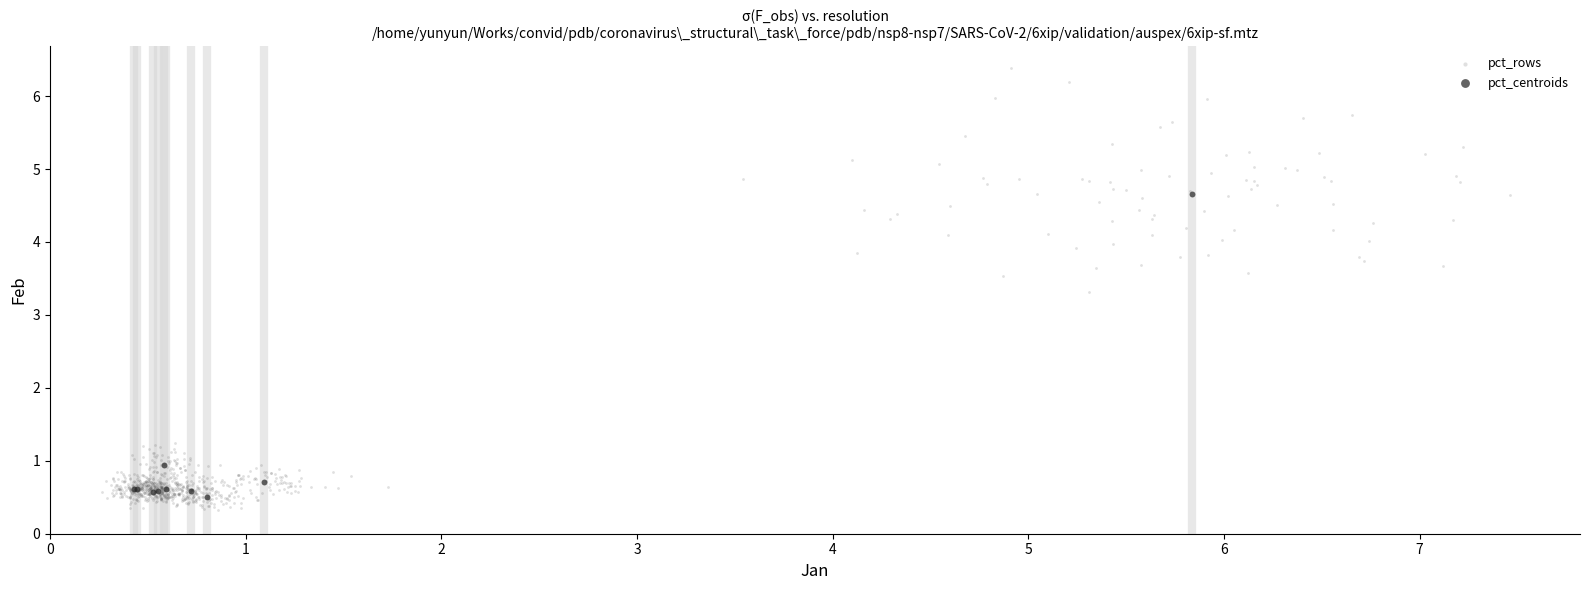

Which series has the widest spread of Y values?

pct_rows